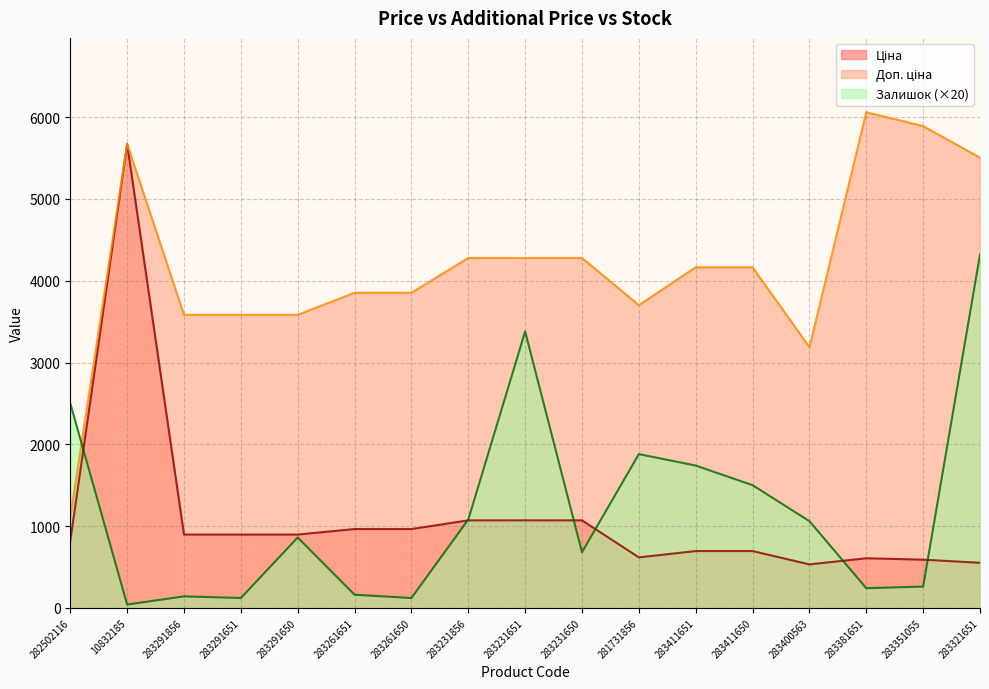

Which series has the largest total across all categories?

Доп. ціна